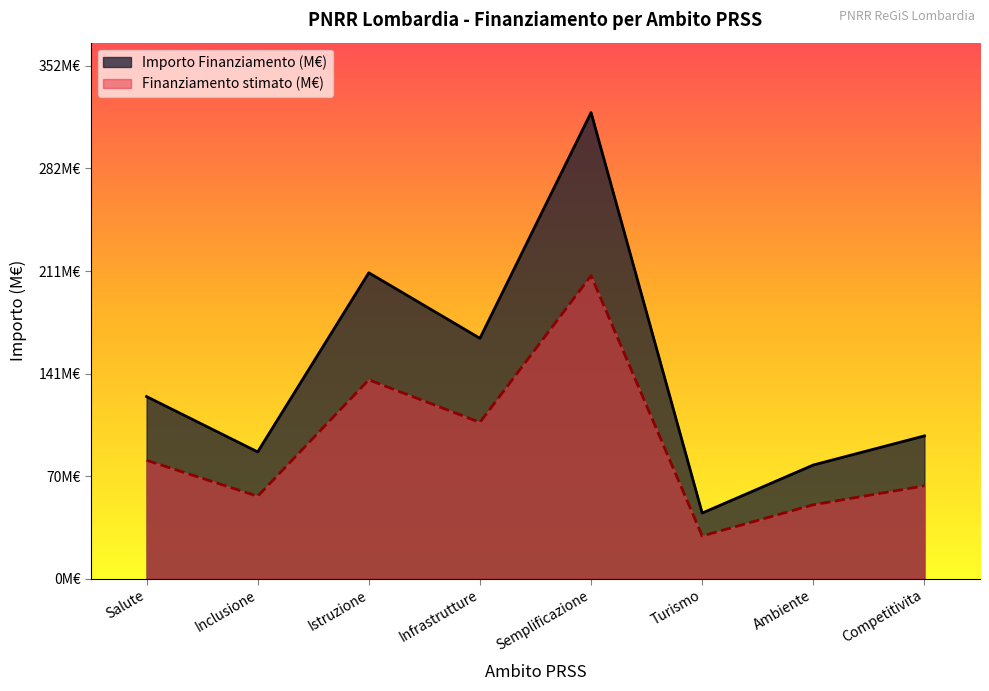

Reading left to right, list all the values displayed in this chart.

Importo Finanziamento (M€): 125.0	87.0	210.0	165.0	320.0	45.0	78.0	98.0
Finanziamento stimato (M€): 81.2	56.6	136.5	107.2	208.0	29.2	50.7	63.7